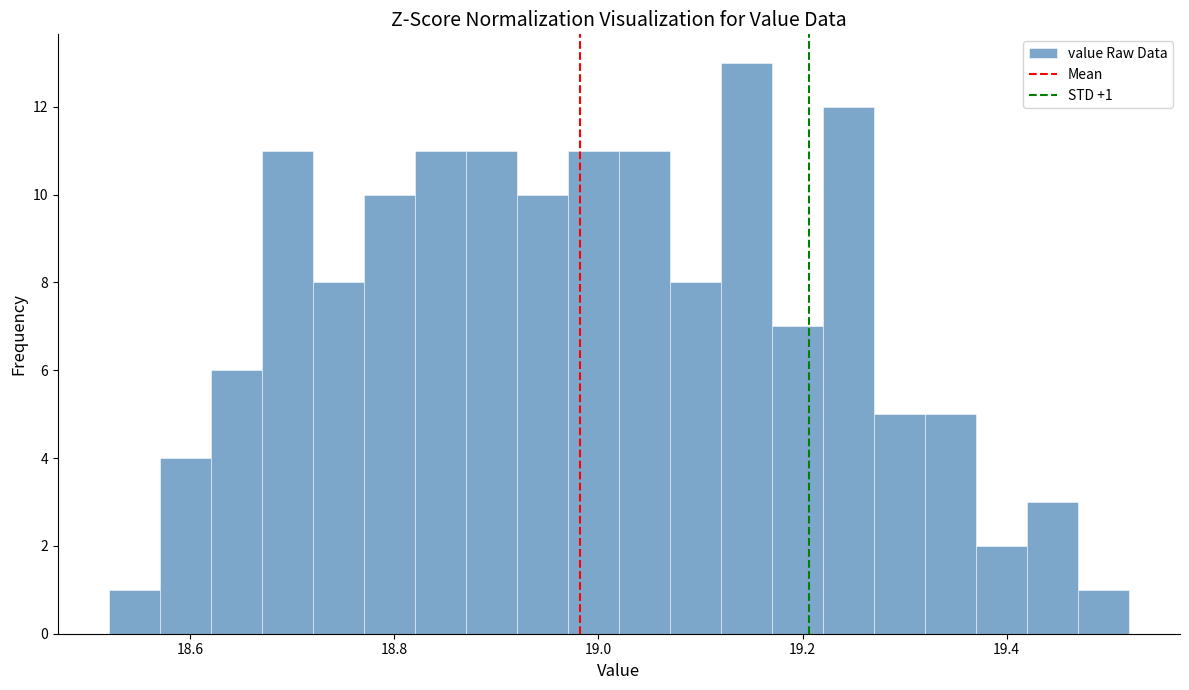

Around what value on the x-axis is the tallest bar? Give the approximate position of its centre, as read against the axis.

19.14